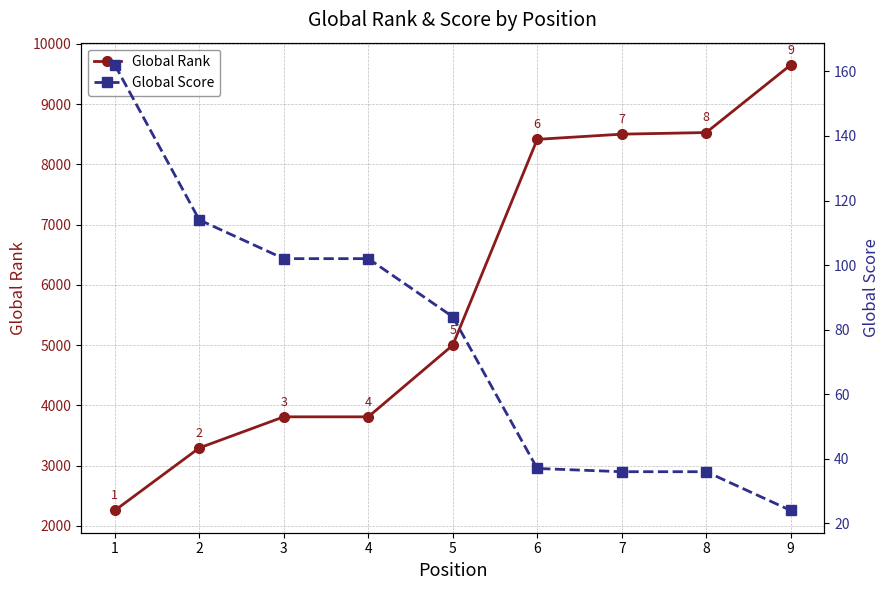

What value does the Global Rank series have at 1?

2254